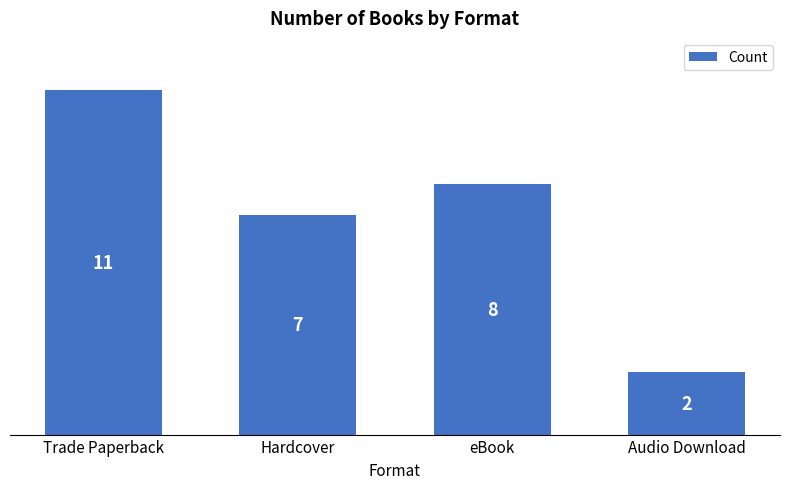

How many bars are there in total?

4